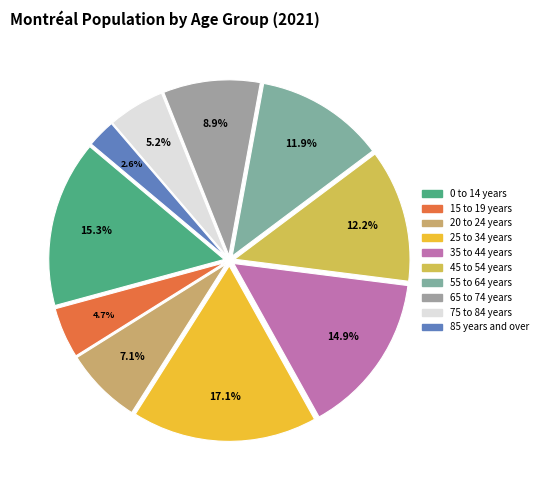

Is 85 years and over the majority of the pie?

No